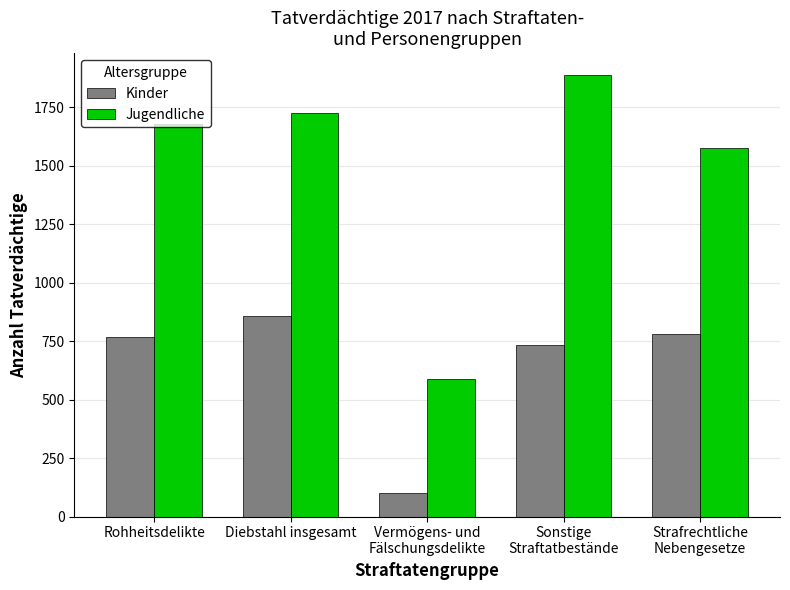

How many groups of bars are there?

5